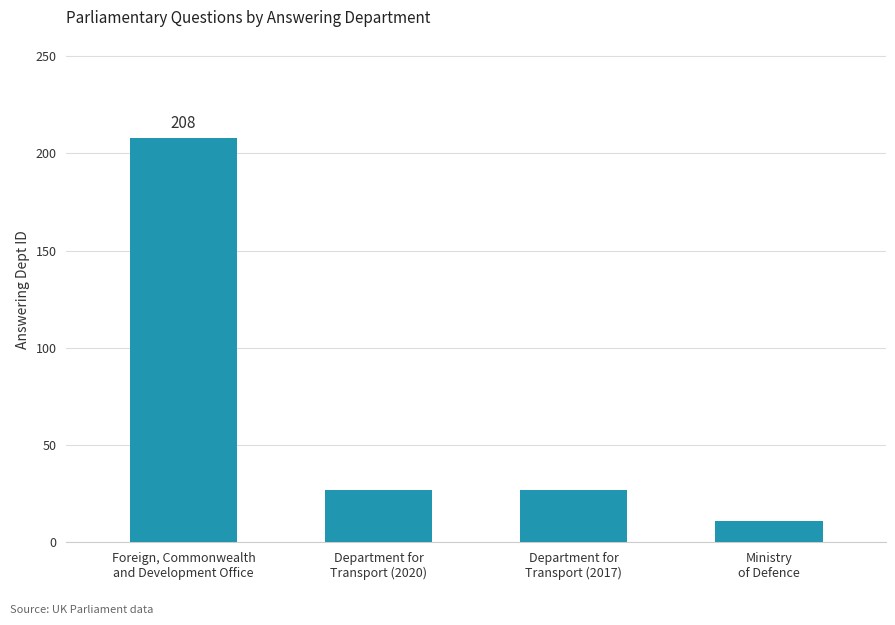

What is the sum of all values?

273